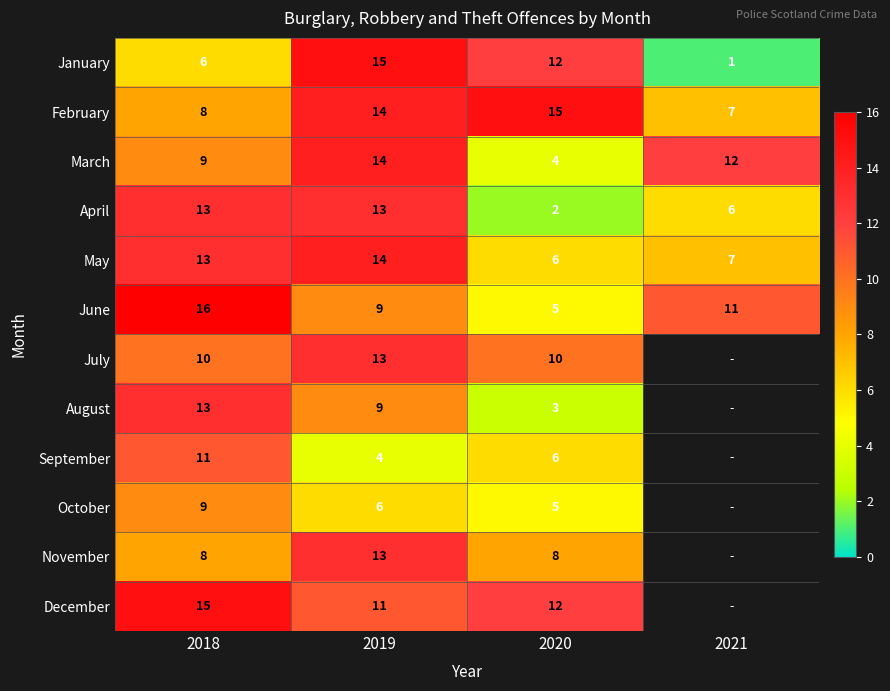

What is the difference between the December values at 2018 and 2019?

4